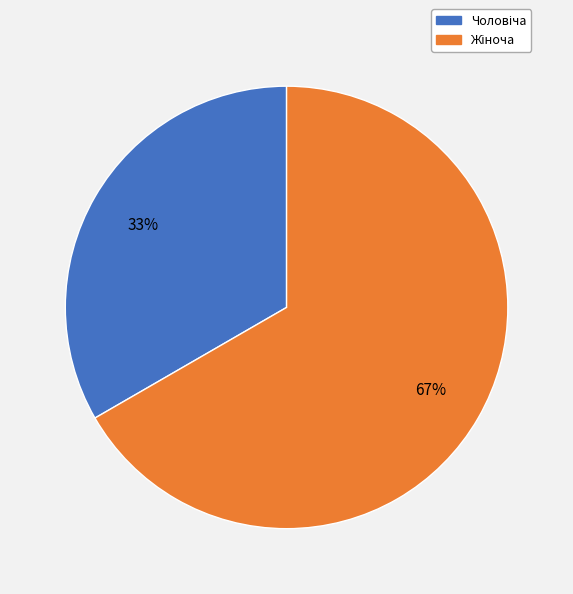

Does any single category account for the majority?

Yes